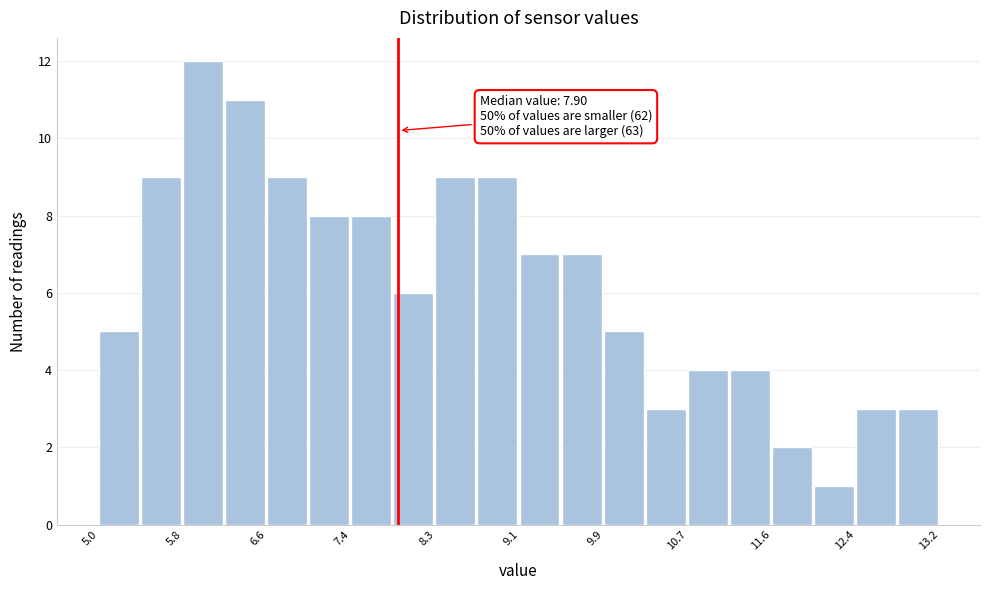

Over which range of the x-axis is the bar tallest?

5.8 to 6.2